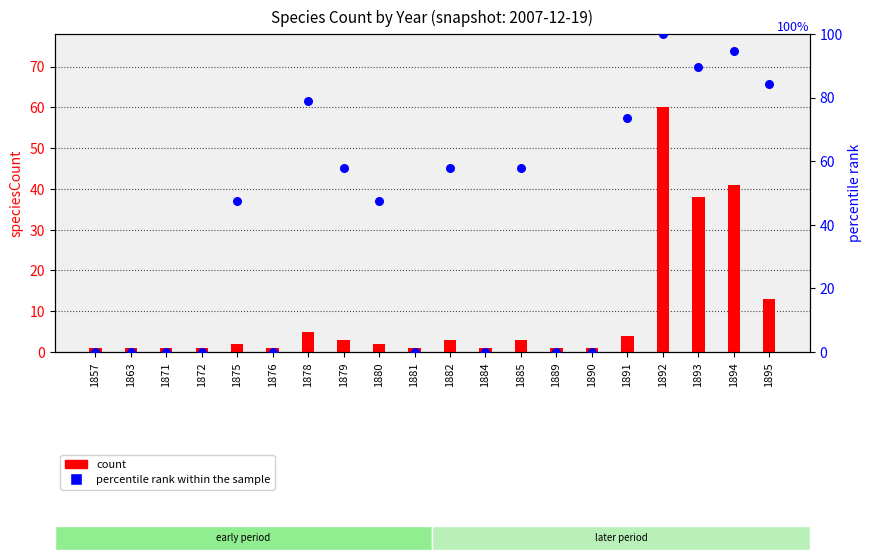

Which series has the widest spread of Y values?

percentile rank within the sample